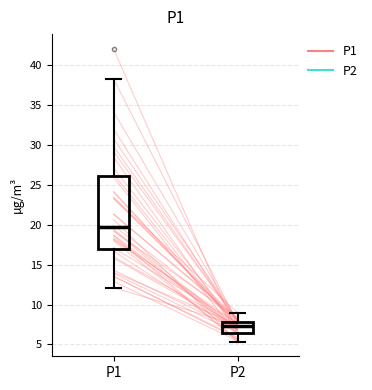

Which box's median line is the highest?

P1